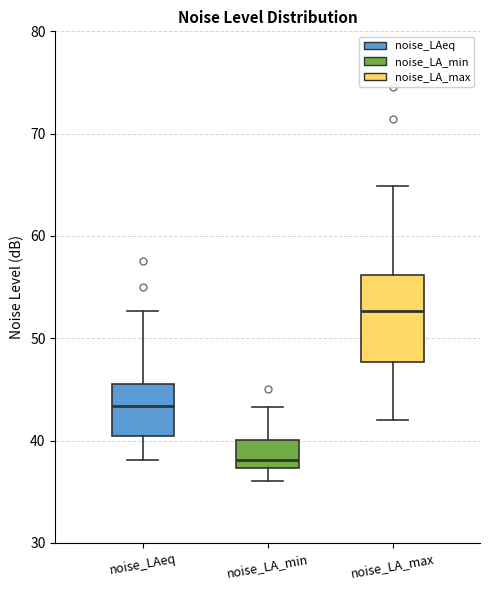

Comparing the boxes themselves (not the whiskers), which one is the tallest?

noise_LA_max